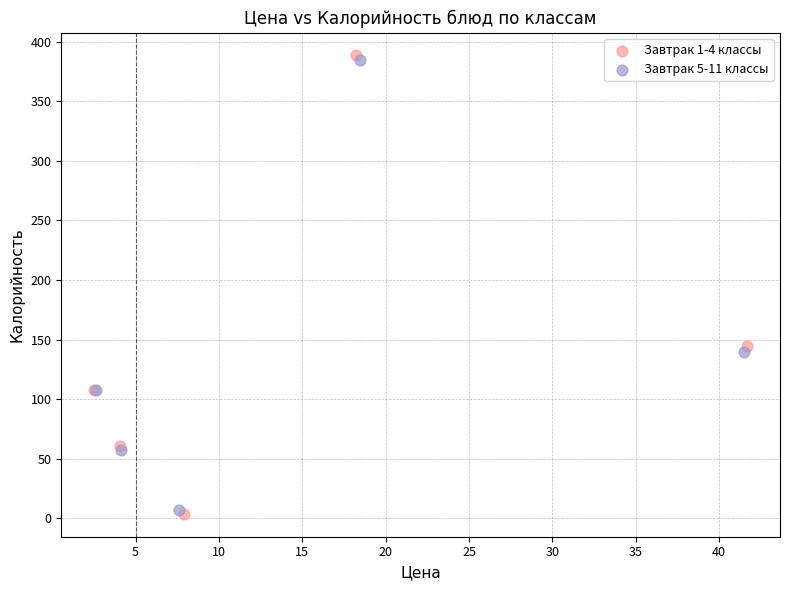

What are all the series names shown in the legend?

Завтрак 1-4 классы, Завтрак 5-11 классы